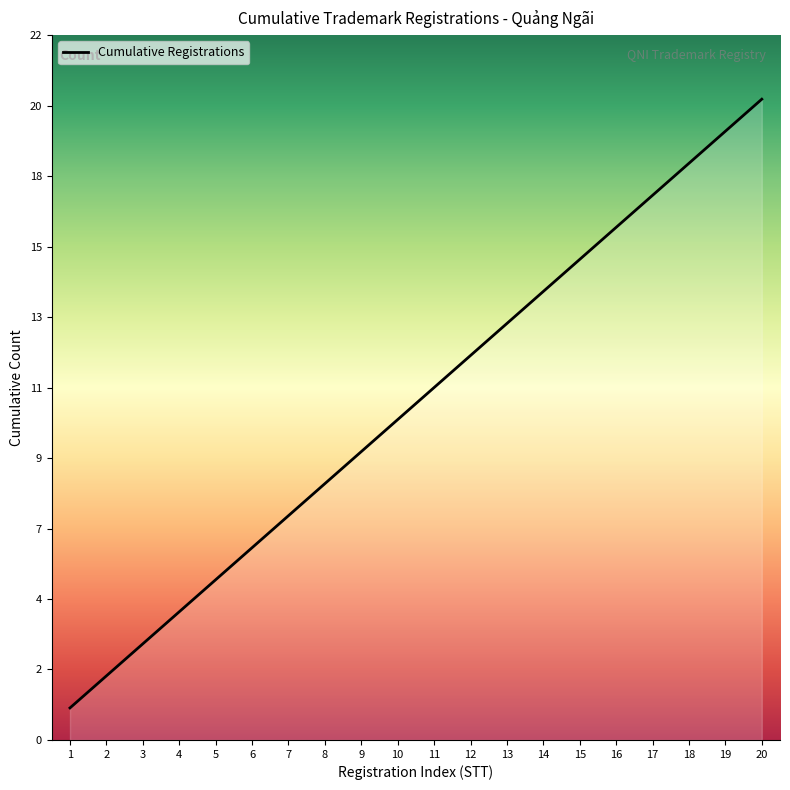

Between 9 and 12, which is larger?

12